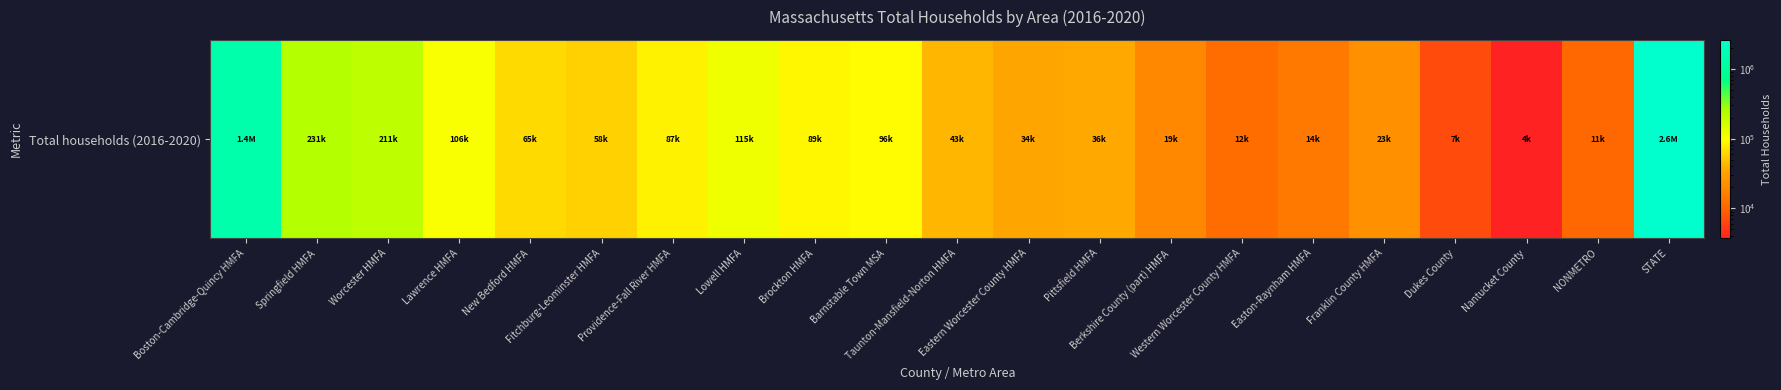

Approximately how many times larger is the value at Fitchburg-Leominster HMFA compared to Berkshire County (part) HMFA?

3.0